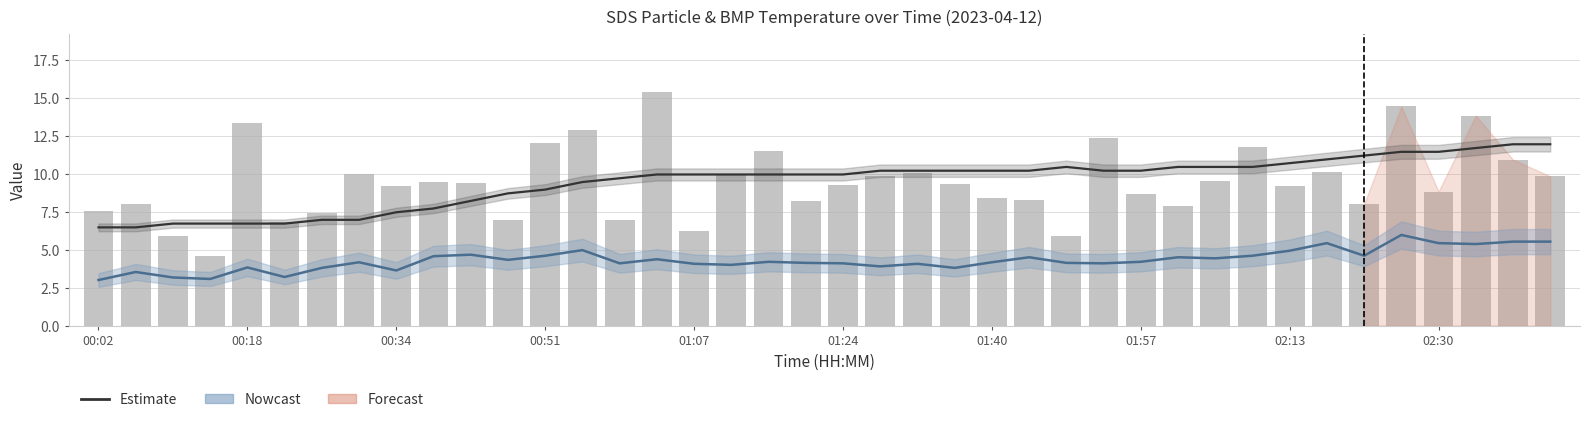

What is the difference between the second highest and second lowest values in the BMP_temp (Estimate) series?

5.5